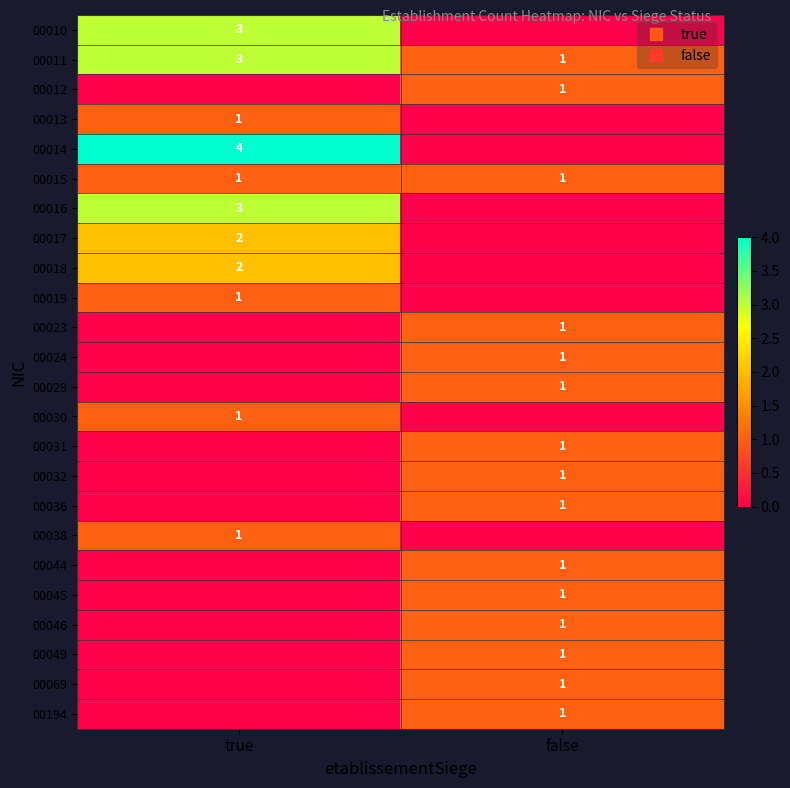

Which category has the highest value across all series?

true